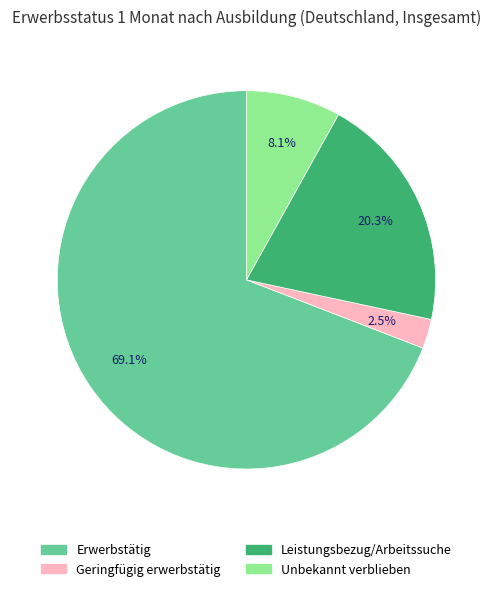

Count the number of slices in the pie.

4